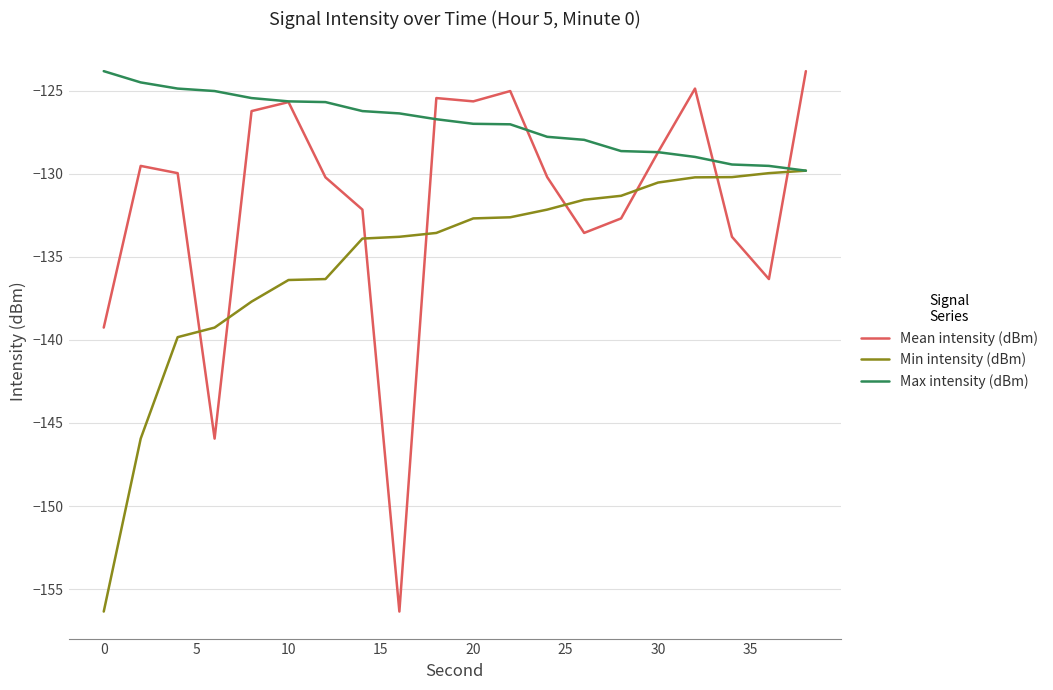

Rank the series by their average value, from highest to lowest.

Max intensity (dBm), Mean intensity (dBm), Min intensity (dBm)